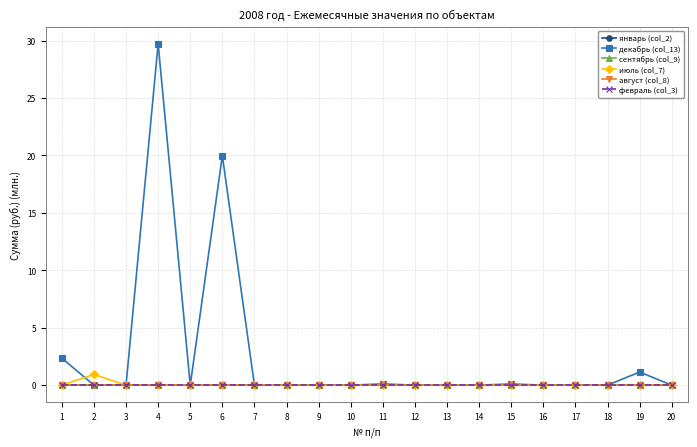

Which series has the largest total across all categories?

декабрь (col_13)